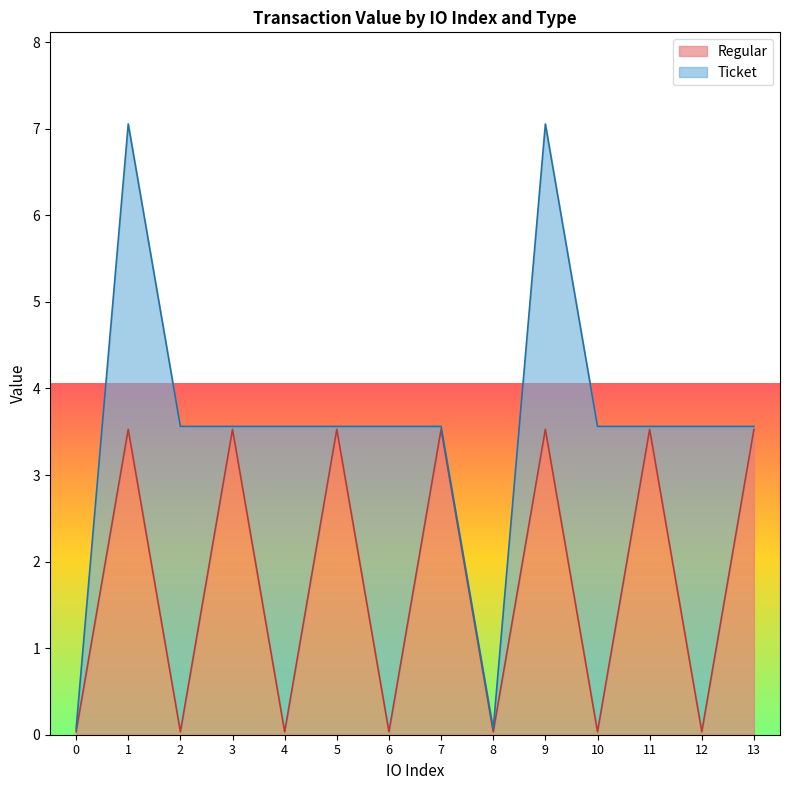

List the labels in order of value, smallest first.

0, 2, 4, 6, 8, 10, 12, 1, 3, 5, 7, 9, 11, 13